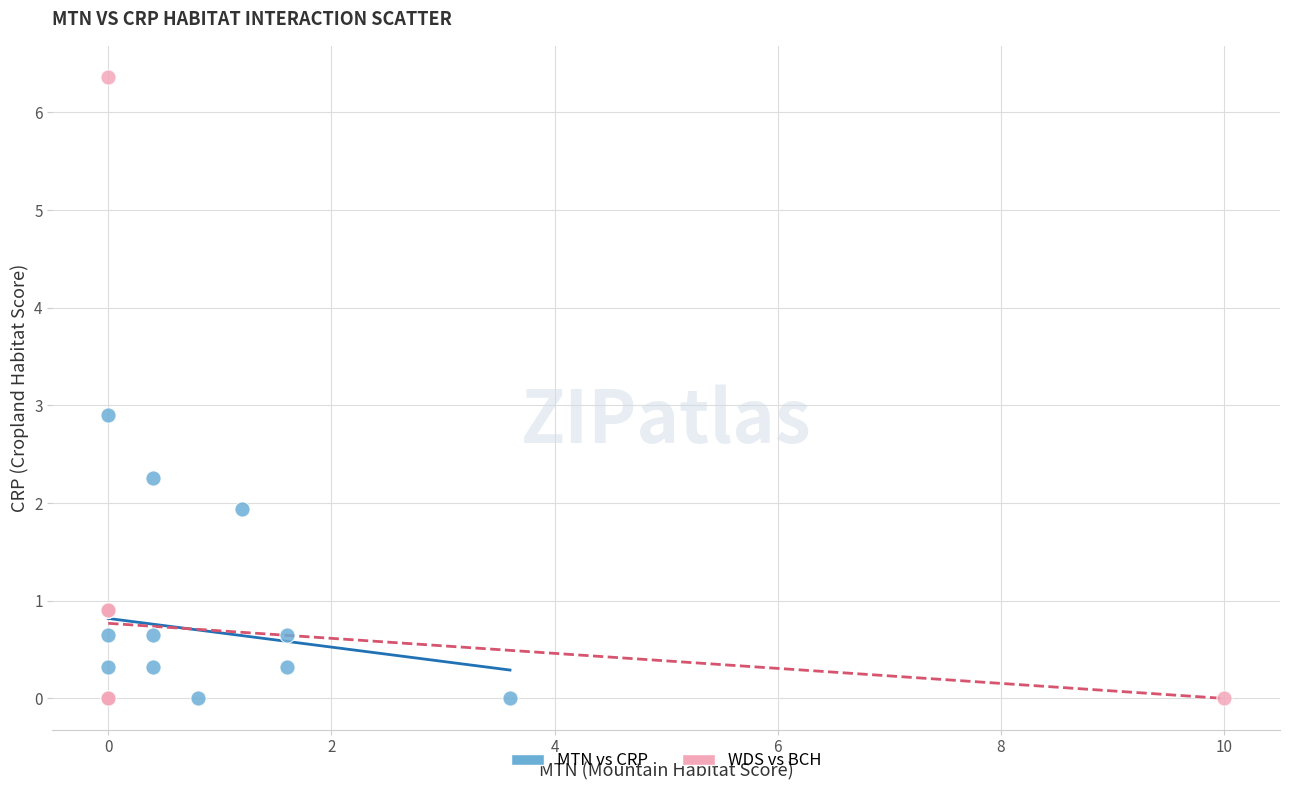

Which series has the widest spread of Y values?

WDS vs BCH